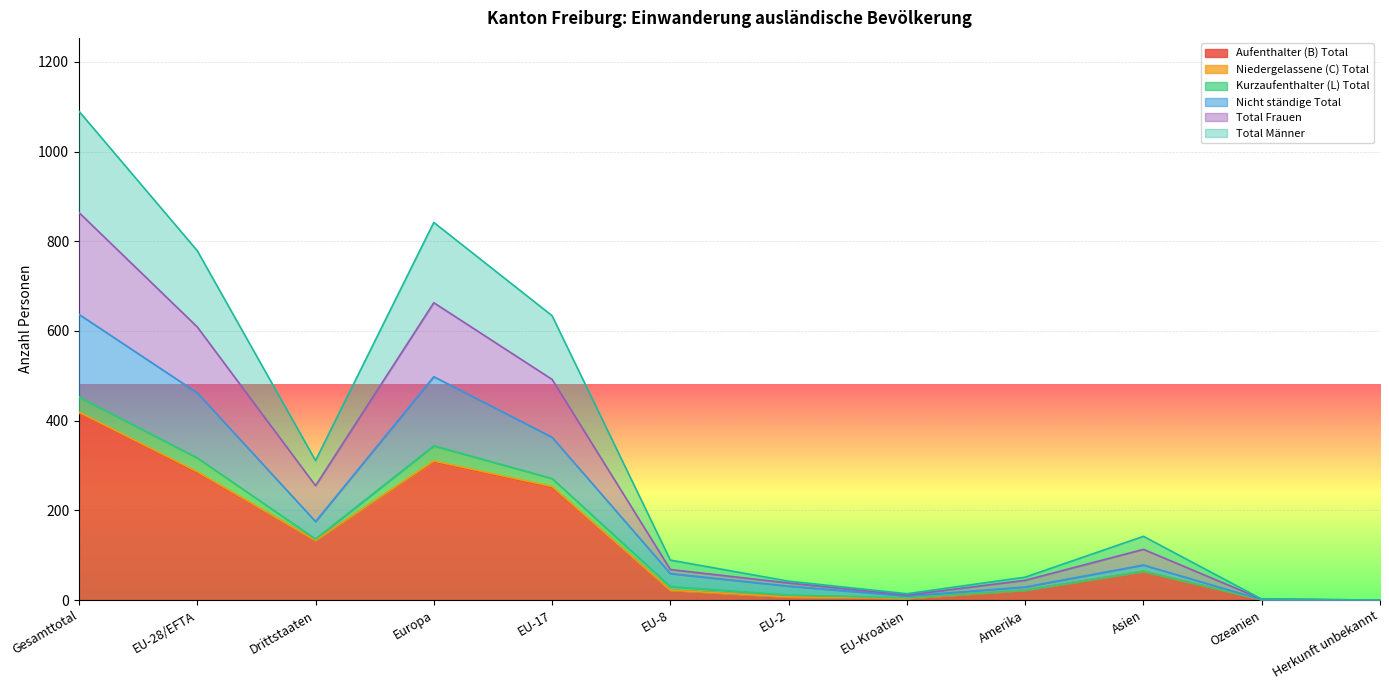

Is it true that Aufenthalter (B) Total equals 308 at Europa?

True